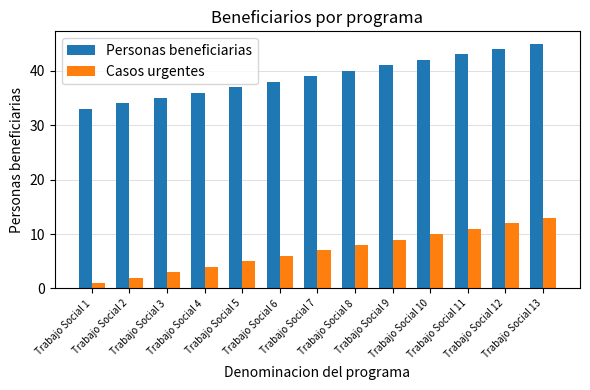

What is the total value across all series at Trabajo Social 12?

56